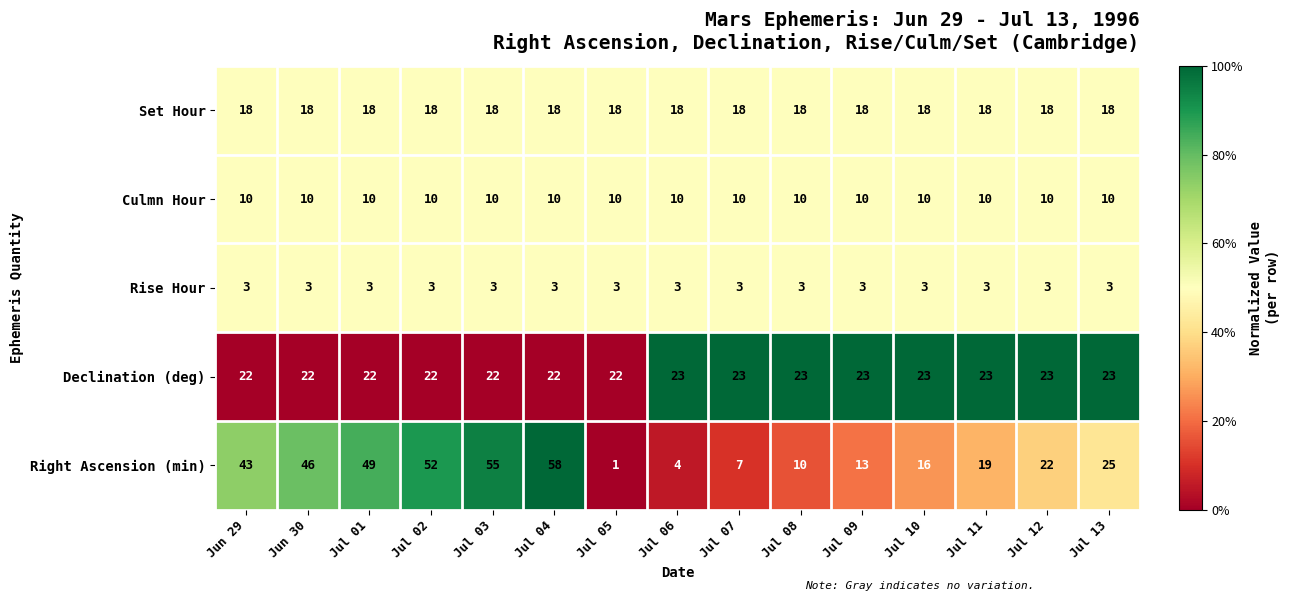

What is the average value of the Declination (deg) series?

23